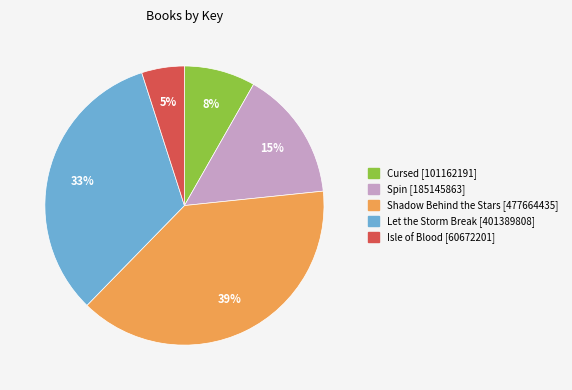

Is it true that Let the Storm Break is 33% of the pie?

True